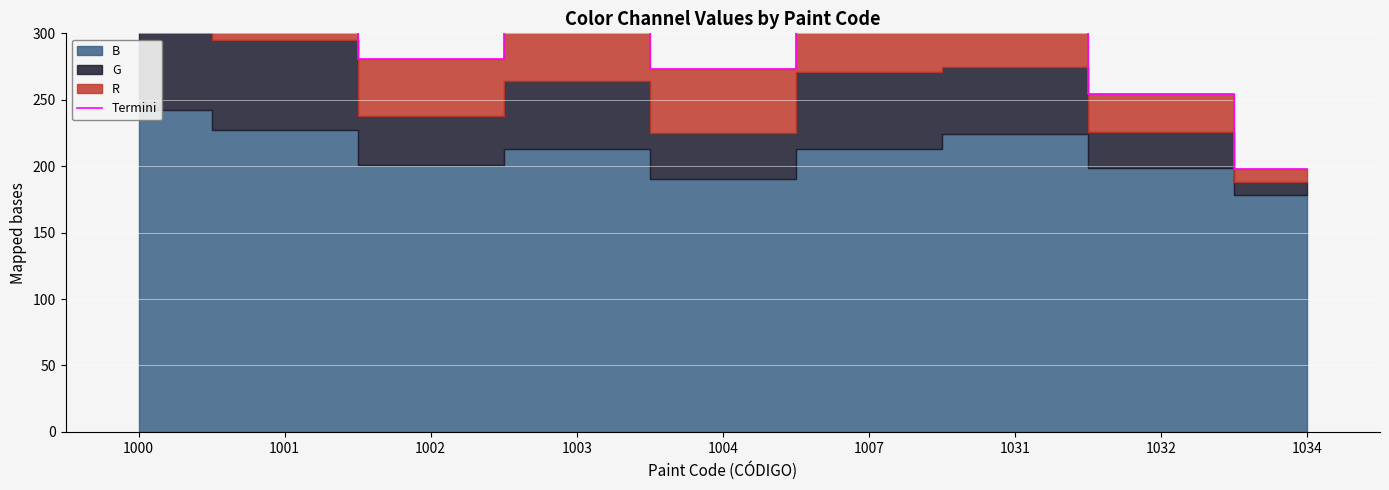

Reading left to right, list all the values displayed in this chart.

1000=389	1001=367	1002=281	1003=321	1004=273	1007=344	1031=327	1032=254	1034=198